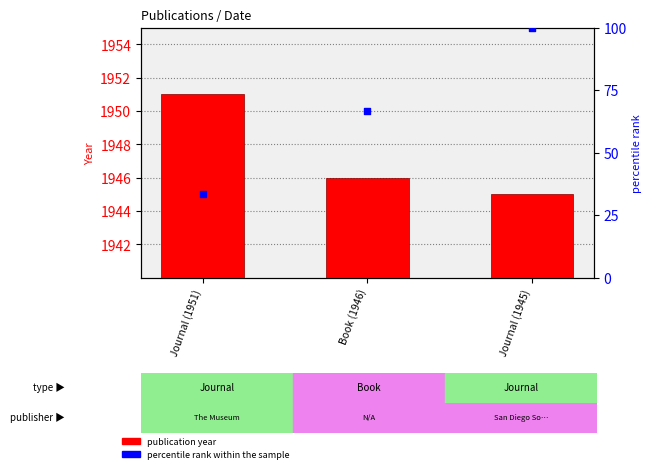

Which series reaches the minimum Y coordinate?

percentile rank within the sample